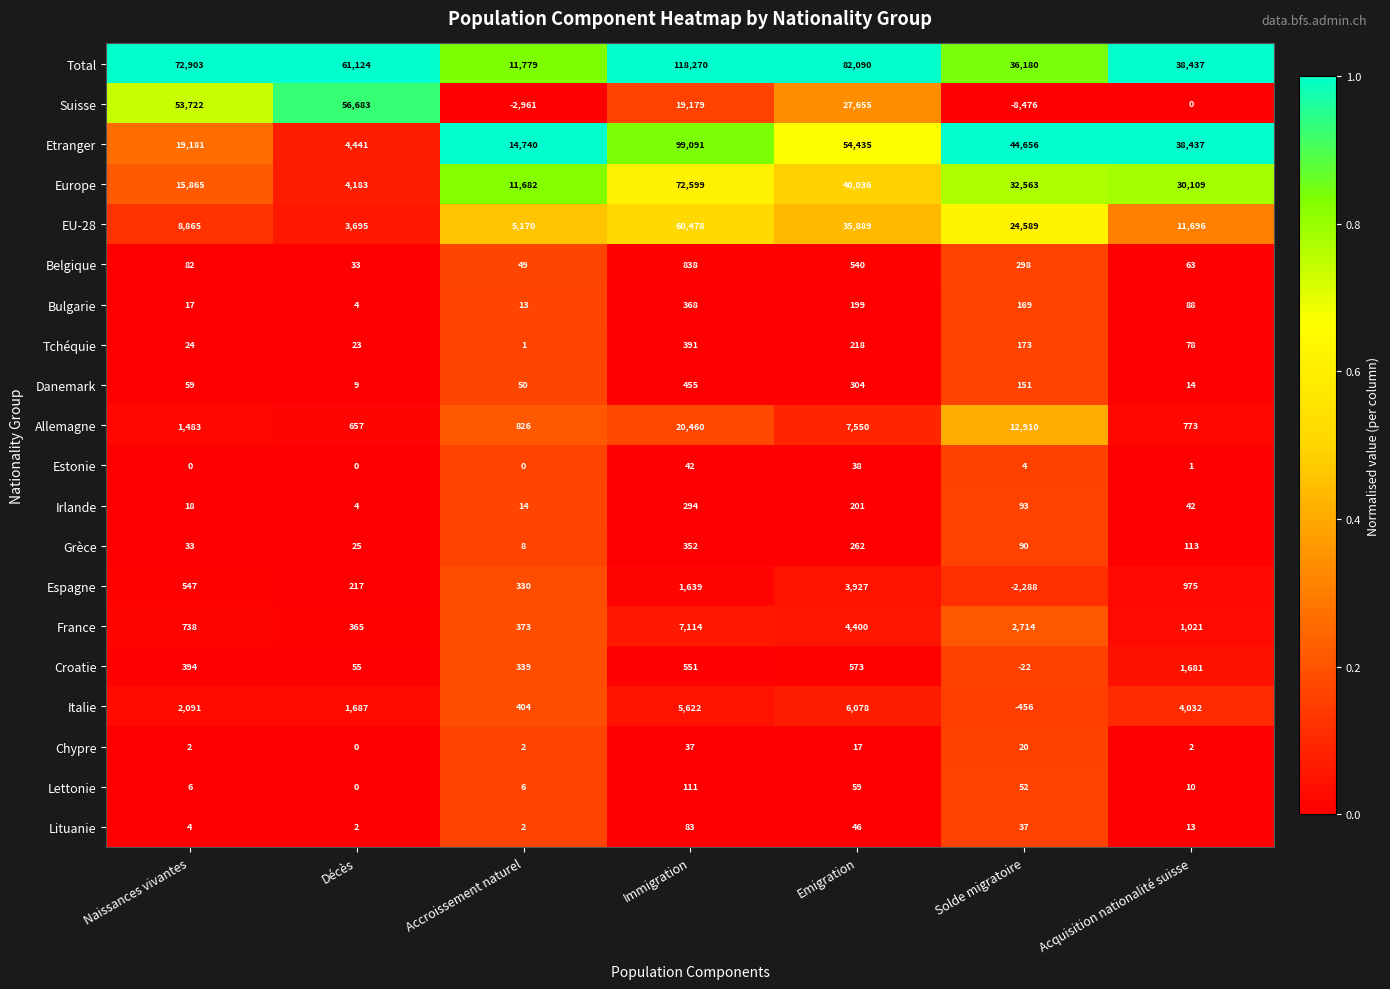

What is the average value of the Lettonie series?

35